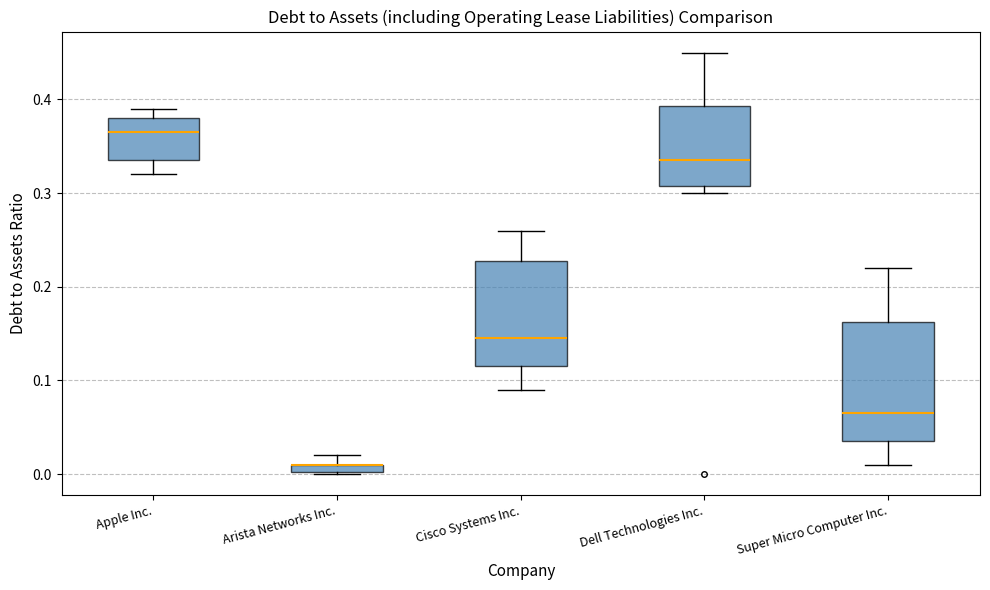

Where does the upper whisker of the box for Cisco Systems Inc. end on the y-axis? The values are not printed on the chart, so give them approximately, as read against the axis.

0.26